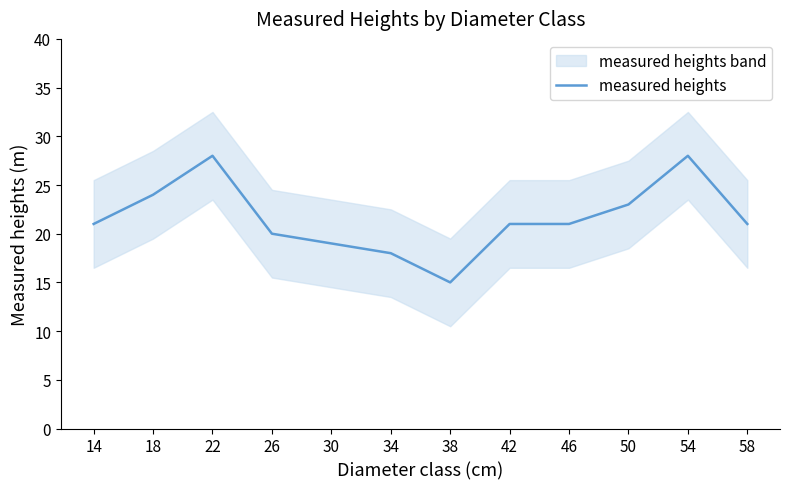

At which label does the data first exceed 21?

18